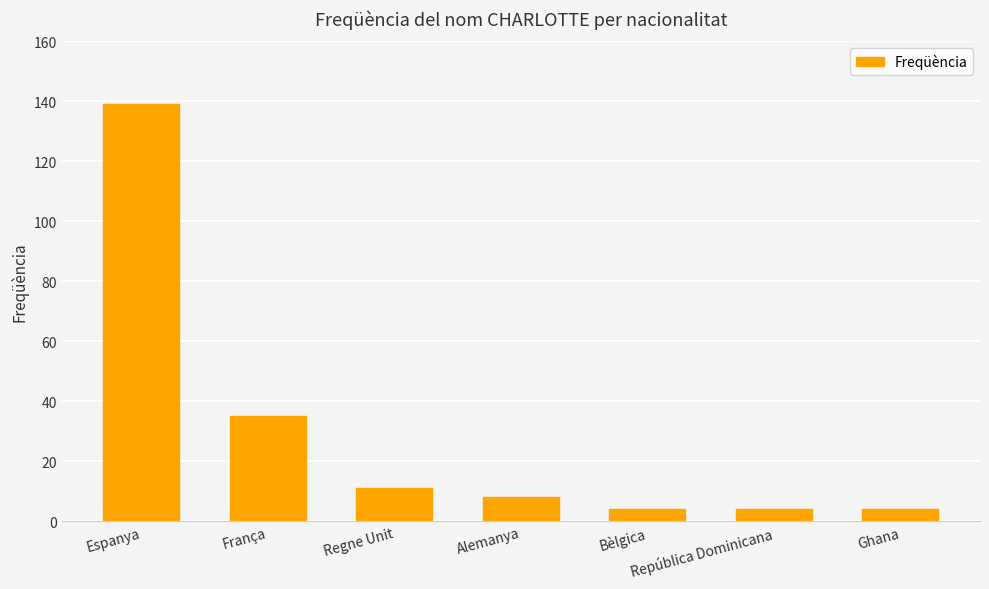

Reading right to left, what are all the values shown in this chart?

4	4	4	8	11	35	139